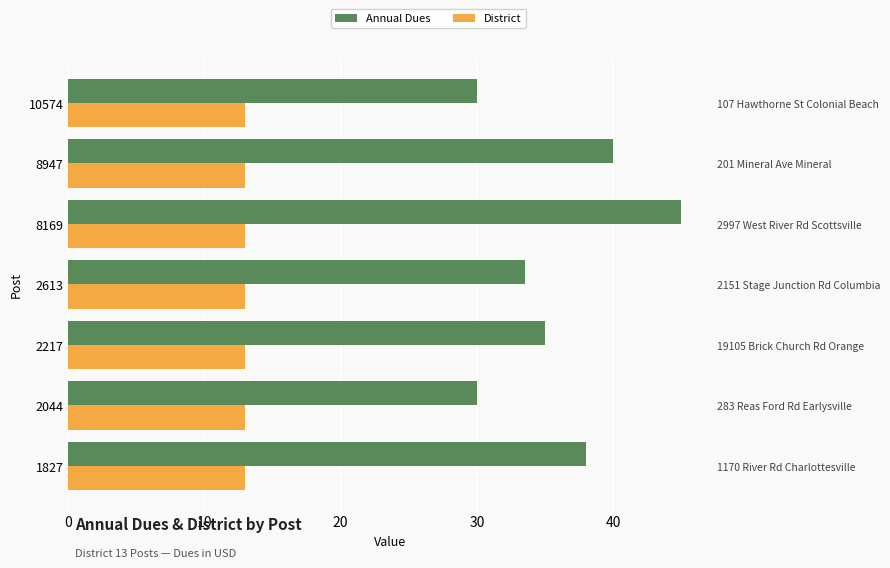

What is the value of the Annual Dues bar at the 6th from the left?

40.0